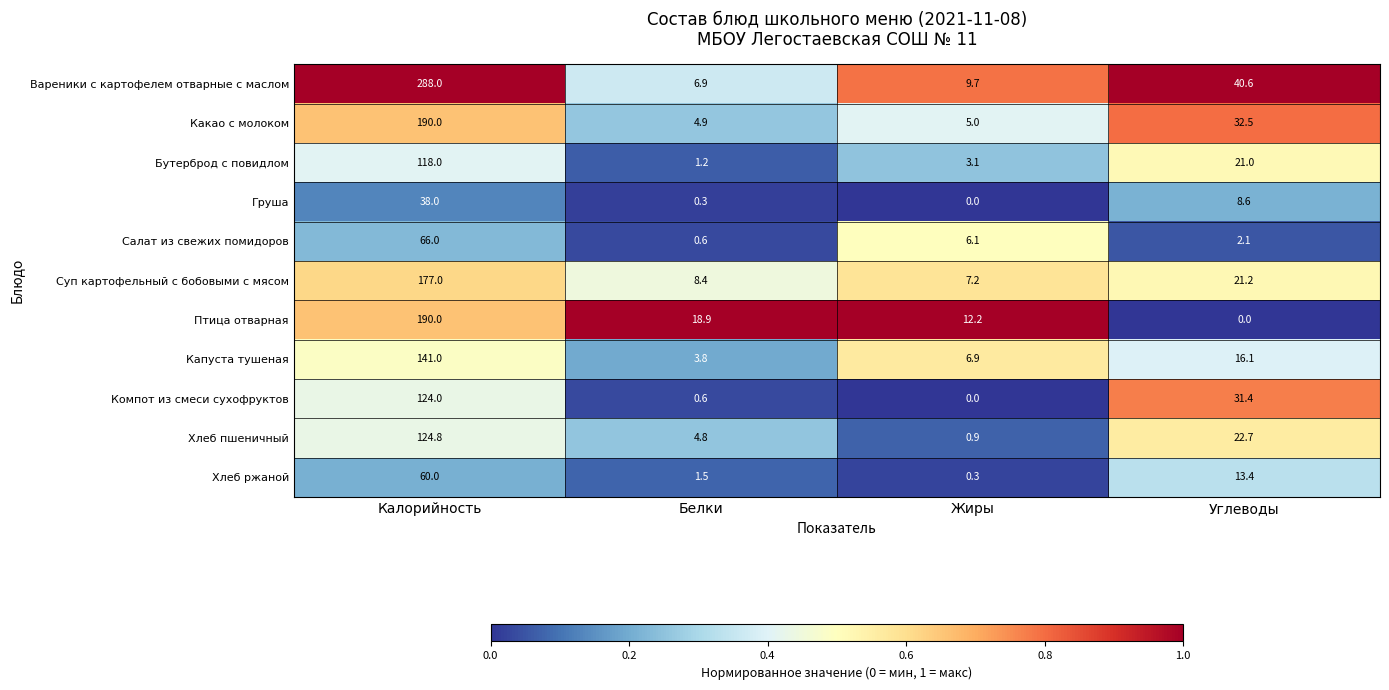

The Хлеб пшеничный series shows 124.8 at Калорийность. True or false?

True